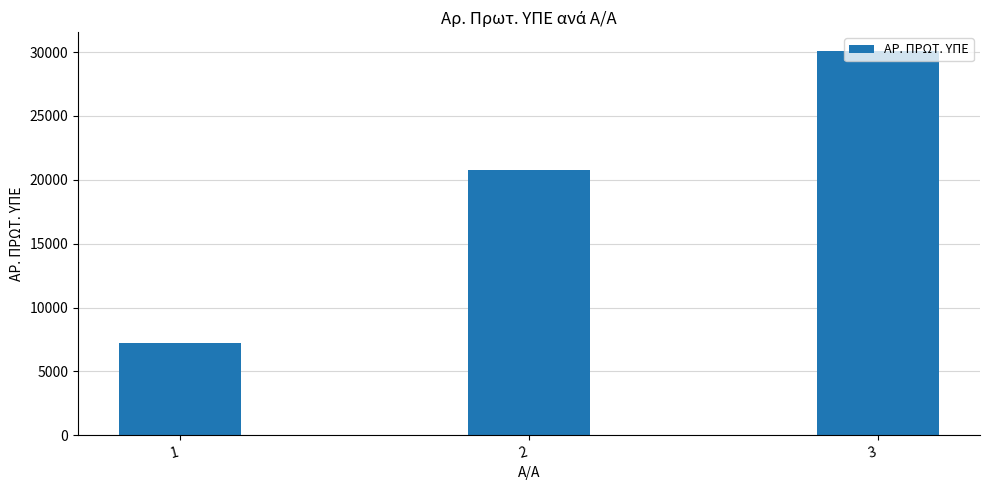

Which label corresponds to the smallest value in the chart?

1